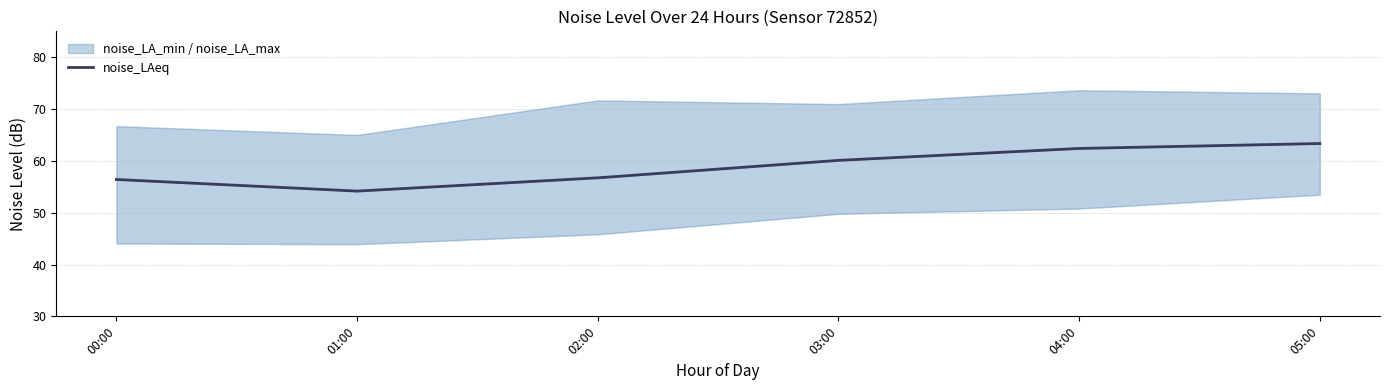

True or false: the data shows 93.0 at 01:00.

False